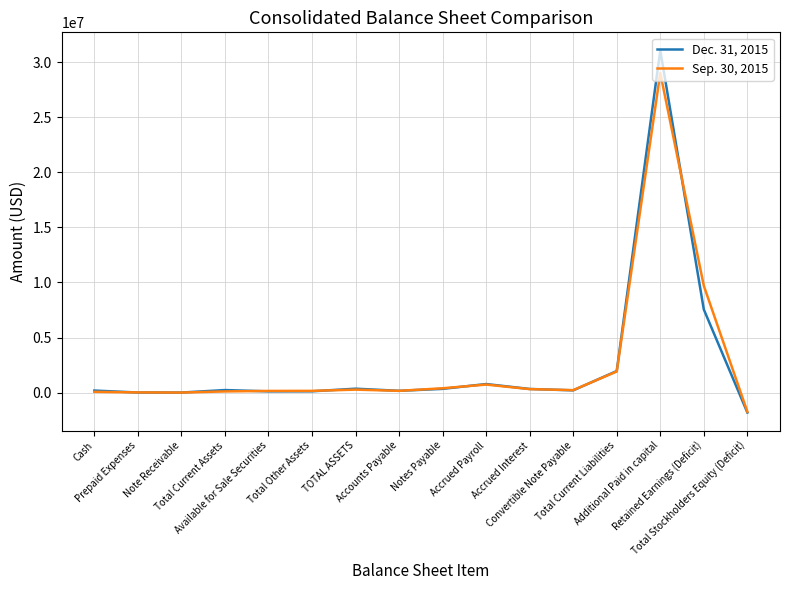

What is the difference between the maximum and minimum values in the Dec. 31, 2015 series?

32856731